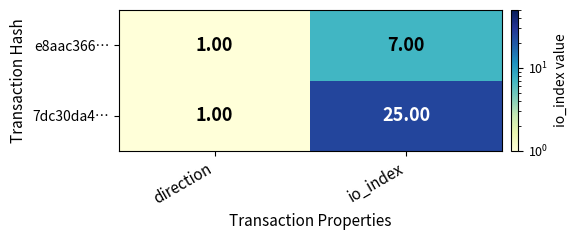

Which series has the widest spread of values?

7dc30da4…